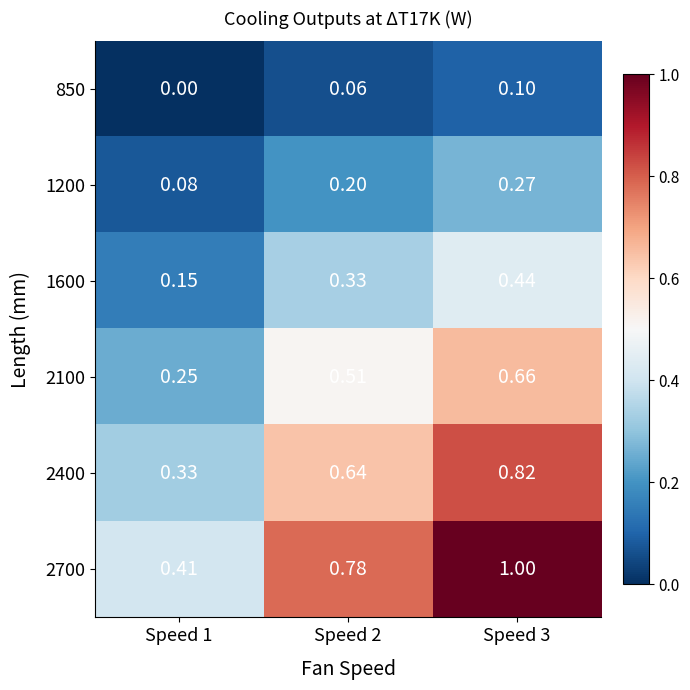

How many series are shown in this chart?

6